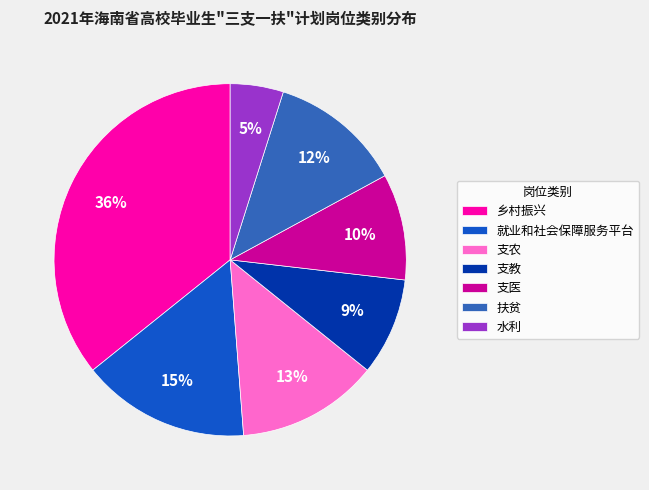

Which slice is the largest?

乡村振兴